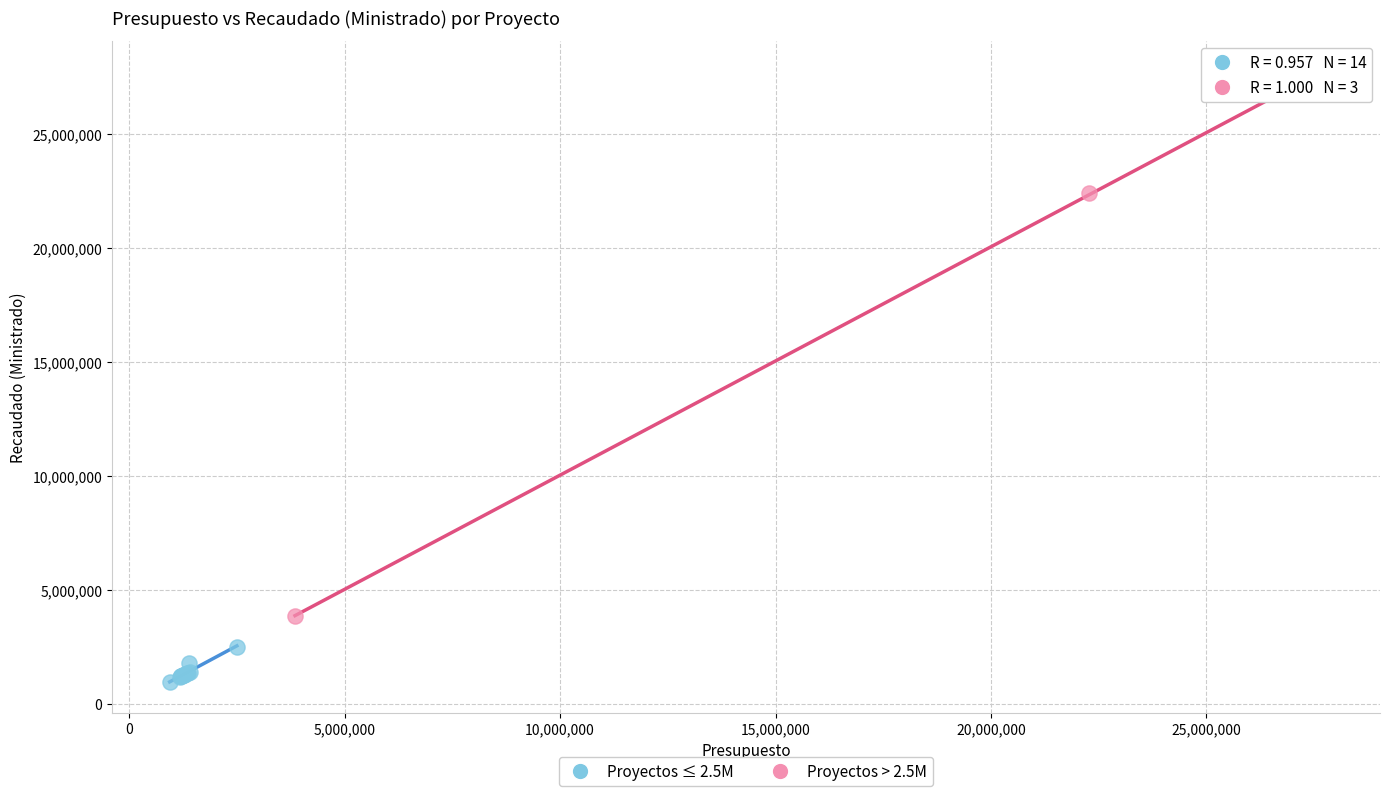

Which series has the largest Y range (max minus min)?

Proyectos > 2.5M